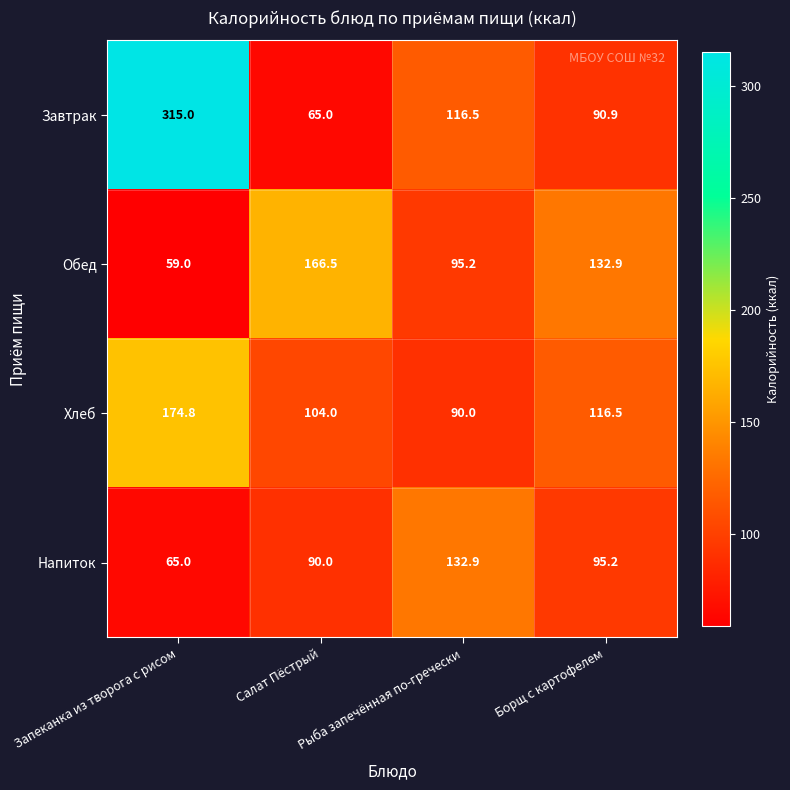

At how many categories does at least one series exceed 177?

1